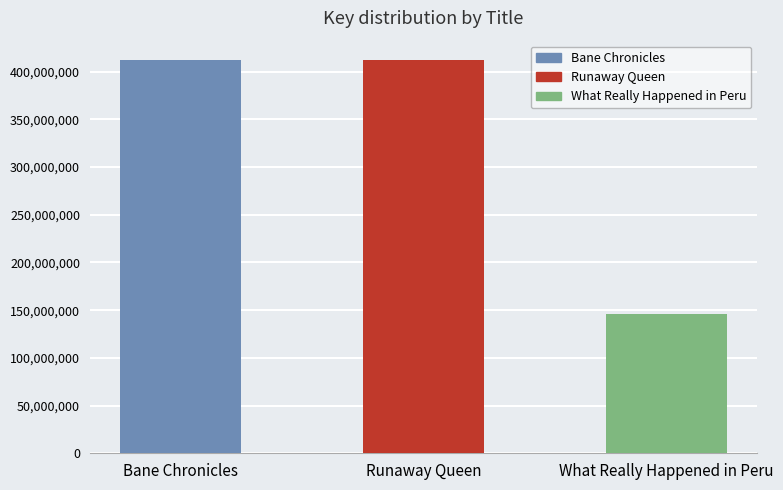

Are the bars horizontal?

No